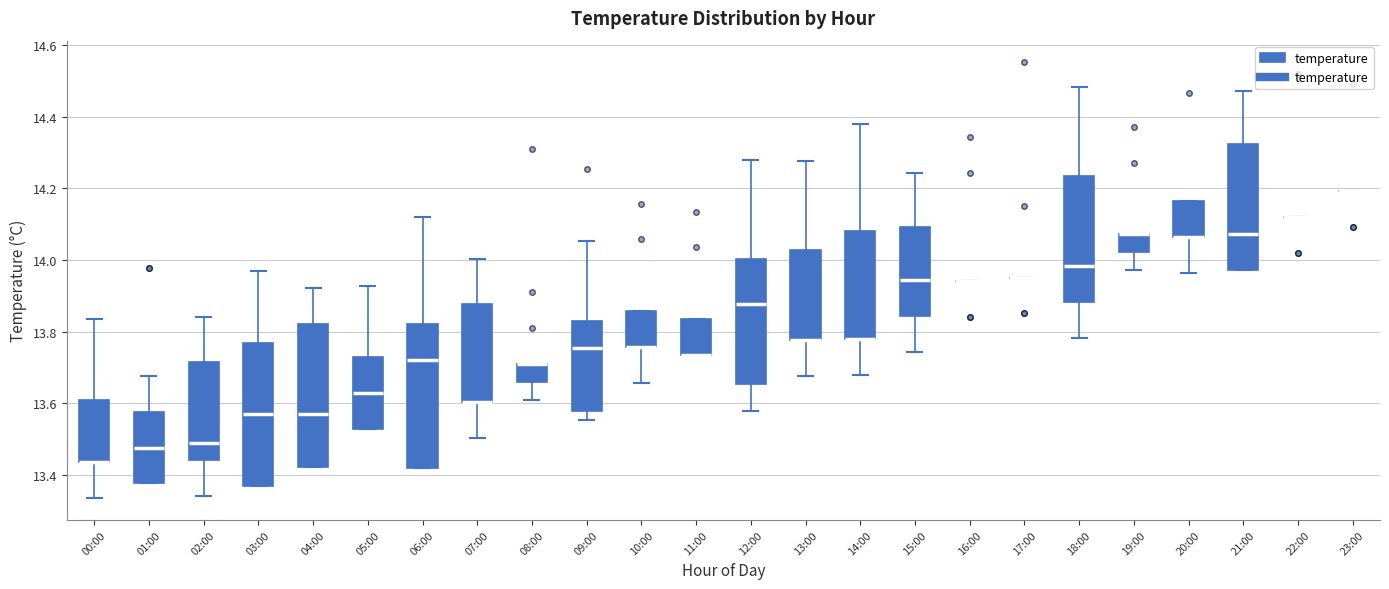

Reading left to right, read every box against the y-axis: the position of its median line, the range the box covers, and the ends of its whiskers. The values are not printed on the chart, so give them approximately, as read against the axis.

00:00: median 13.44 (drawn on the box's lower edge), box 13.44 to 13.62, whiskers 13.34 to 13.84
01:00: median 13.48, box 13.38 to 13.58, whiskers 13.38 to 13.68
02:00: median 13.50, box 13.44 to 13.72, whiskers 13.34 to 13.84
03:00: median 13.56, box 13.36 to 13.76, whiskers 13.36 to 13.96
04:00: median 13.58, box 13.42 to 13.82, whiskers 13.42 to 13.92
05:00: median 13.62, box 13.52 to 13.72, whiskers 13.52 to 13.92
06:00: median 13.72, box 13.42 to 13.82, whiskers 13.42 to 14.12
07:00: median 13.60 (drawn on the box's lower edge), box 13.60 to 13.88, whiskers 13.50 to 14.00
08:00: median 13.72 (drawn on the box's upper edge), box 13.66 to 13.72, whiskers 13.62 to 13.72
09:00: median 13.76, box 13.58 to 13.82, whiskers 13.56 to 14.06
10:00: median 13.76 (drawn on the box's lower edge), box 13.76 to 13.86, whiskers 13.66 to 13.86
11:00: median 13.74 (drawn on the box's lower edge), box 13.74 to 13.84, whiskers 13.74 to 13.84
12:00: median 13.88, box 13.66 to 14.00, whiskers 13.58 to 14.28
13:00: median 13.78 (drawn on the box's lower edge), box 13.78 to 14.02, whiskers 13.68 to 14.28
14:00: median 13.78 (drawn on the box's lower edge), box 13.78 to 14.08, whiskers 13.68 to 14.38
15:00: median 13.94, box 13.84 to 14.10, whiskers 13.74 to 14.24
16:00: box collapsed to a line at 13.94, whiskers 13.94 to 13.94
17:00: box collapsed to a line at 13.96, whiskers 13.96 to 13.96
18:00: median 13.98, box 13.88 to 14.24, whiskers 13.78 to 14.48
19:00: median 14.08 (drawn on the box's upper edge), box 14.02 to 14.08, whiskers 13.98 to 14.08
20:00: median 14.06 (drawn on the box's lower edge), box 14.06 to 14.16, whiskers 13.96 to 14.16
21:00: median 14.08, box 13.98 to 14.32, whiskers 13.98 to 14.48
22:00: box collapsed to a line at 14.12, whiskers 14.12 to 14.12
23:00: box collapsed to a line at 14.20, whiskers 14.20 to 14.20